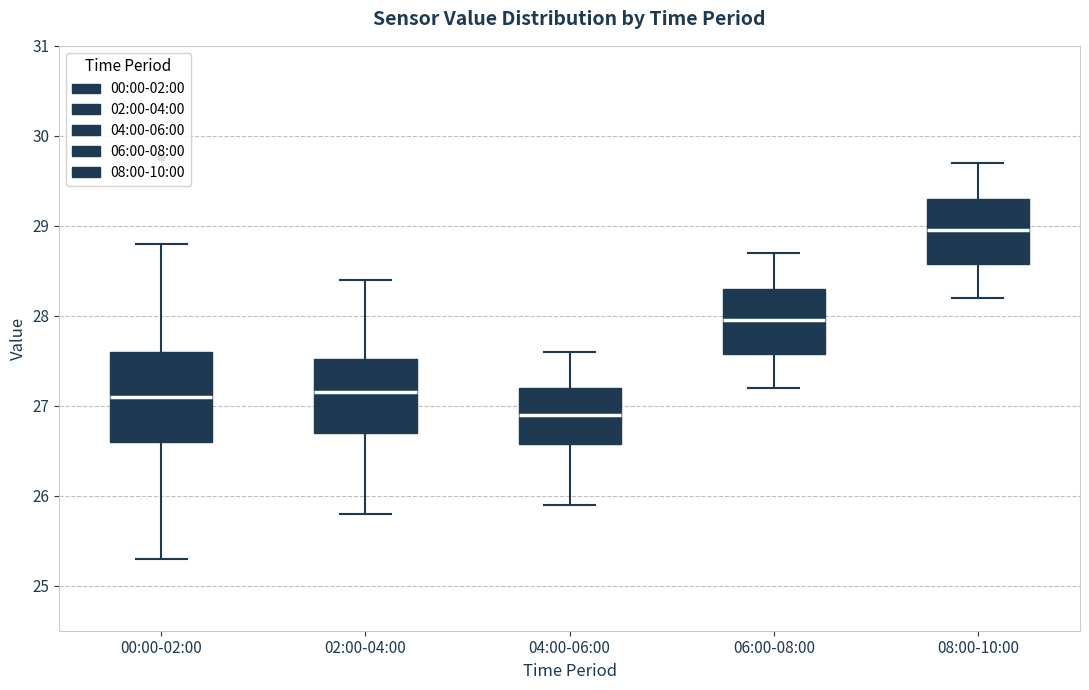

Reading left to right, transcribe this box plot: for each box, give where its median line is, the range the box spans, and where its two whiskers end, as read against the y-axis. The values are not printed on the chart, so give them approximately, as read against the axis.

00:00-02:00: median 27.1, box 26.6 to 27.6, whiskers 25.3 to 28.8
02:00-04:00: median 27.2, box 26.7 to 27.5, whiskers 25.8 to 28.4
04:00-06:00: median 26.9, box 26.6 to 27.2, whiskers 25.9 to 27.6
06:00-08:00: median 28.0, box 27.6 to 28.3, whiskers 27.2 to 28.7
08:00-10:00: median 29.0, box 28.6 to 29.3, whiskers 28.2 to 29.7